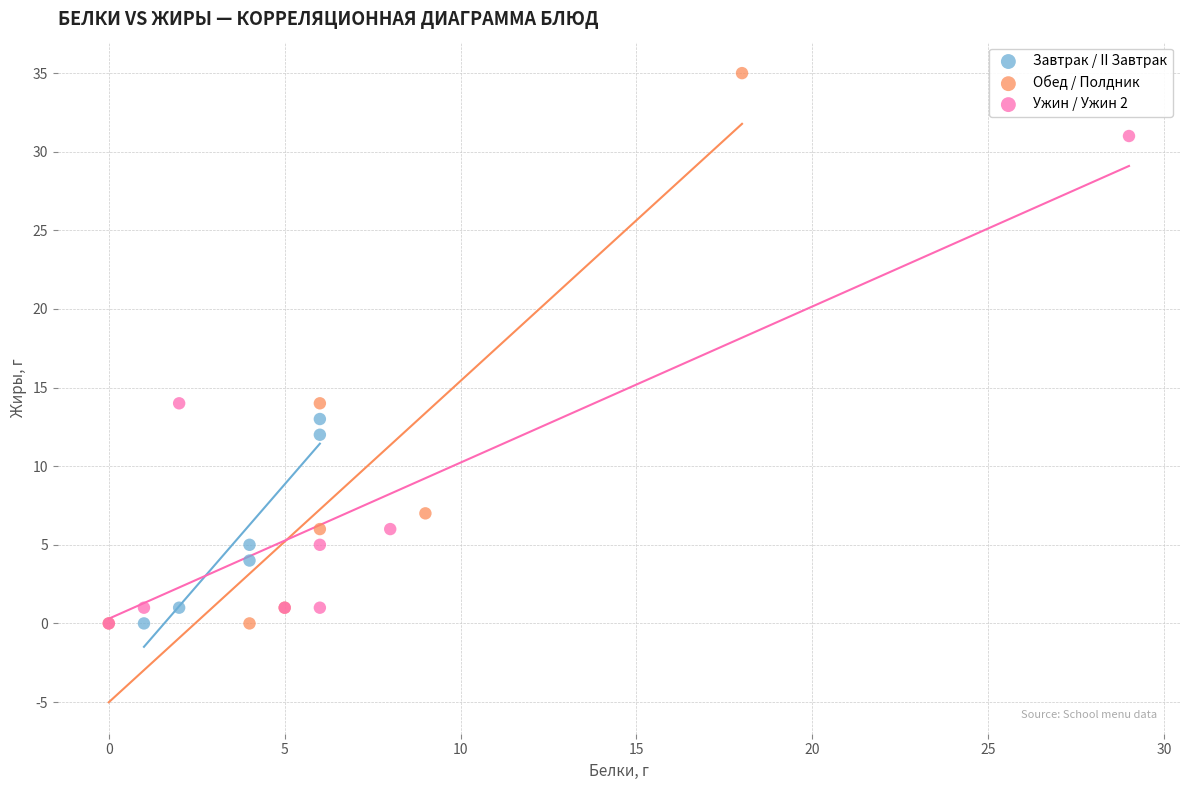

Which series contains the highest Y value?

Обед / Полдник